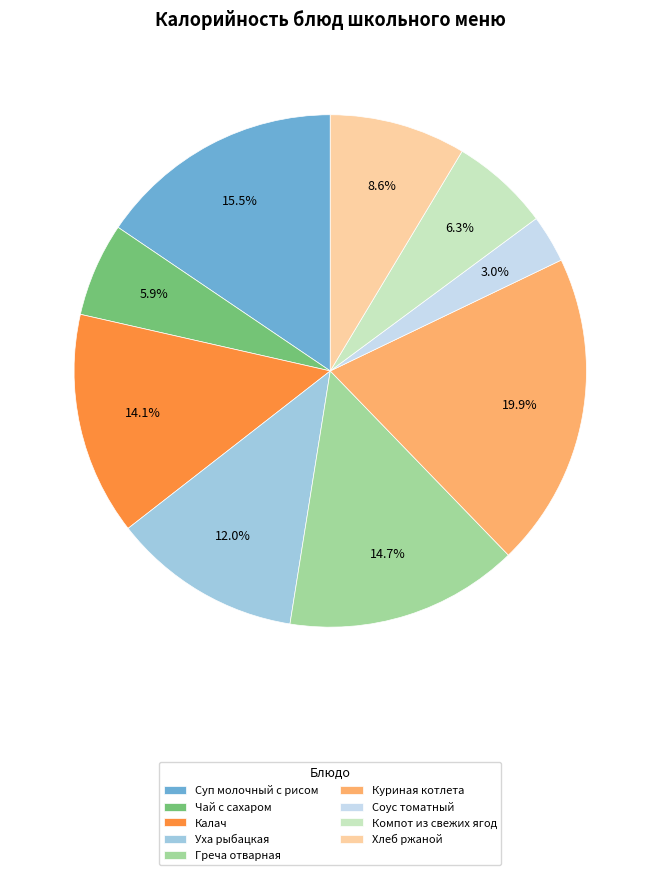

Approximately how many times larger is the value at Компот из свежих ягод compared to Хлеб ржаной?

0.7